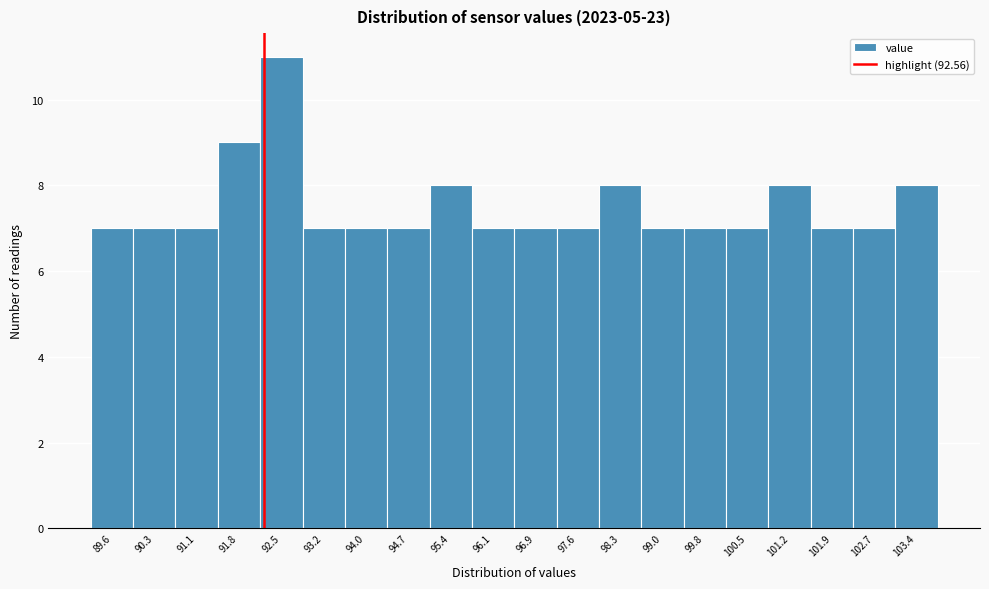

Reading left to right, what are all the values shown in this chart?

89.6=7	90.3=7	91.1=7	91.8=9	92.5=11	93.2=7	94.0=7	94.7=7	95.4=8	96.1=7	96.9=7	97.6=7	98.3=8	99.0=7	99.8=7	100.5=7	101.2=8	101.9=7	102.7=7	103.4=8